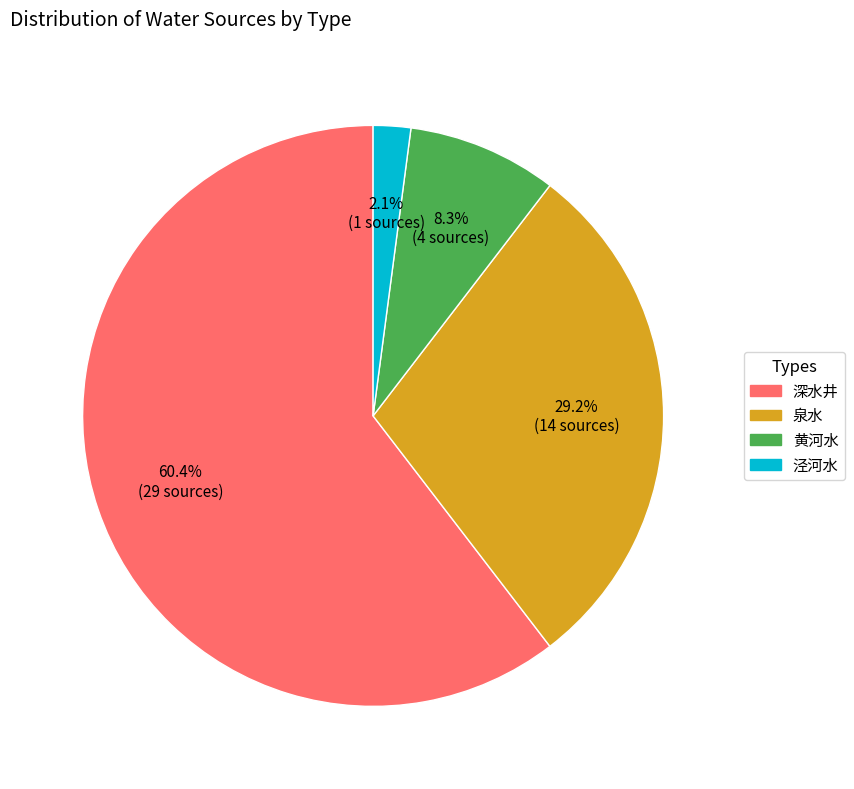

What is the ratio of the value at 深水井 to the value at 泉水?

2.1